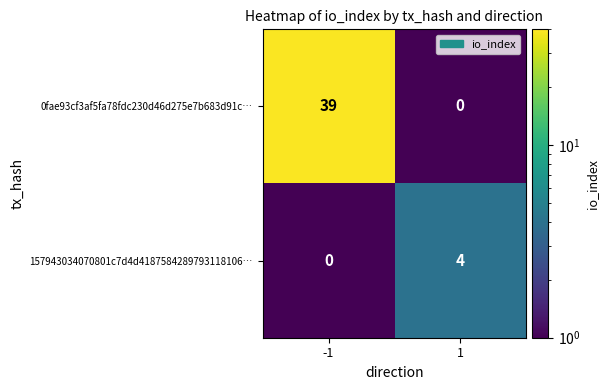

Is it true that 0fae93cf3af5fa78fdc230d46d275e7b683d91c… equals 39 at -1?

True